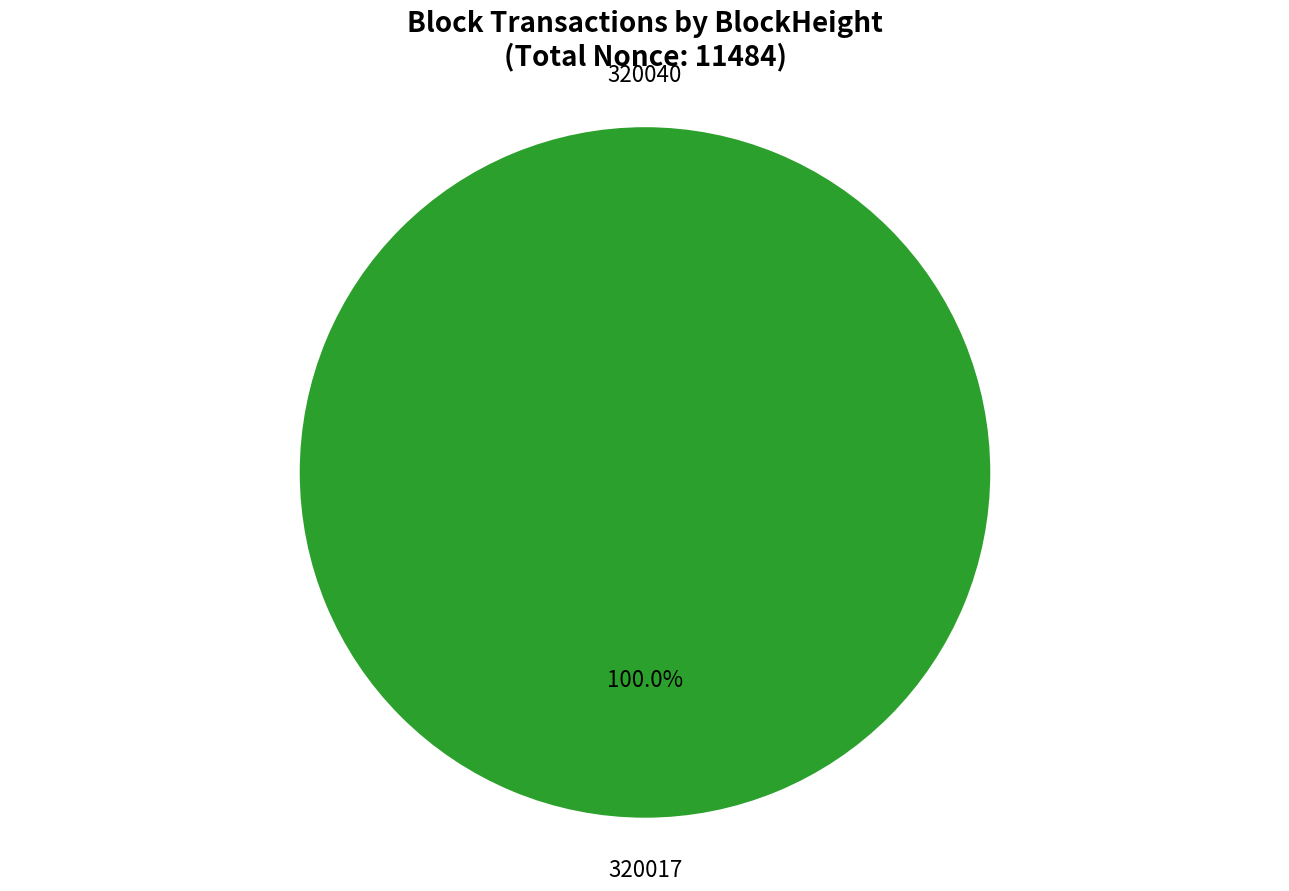

What is the majority slice?

320017